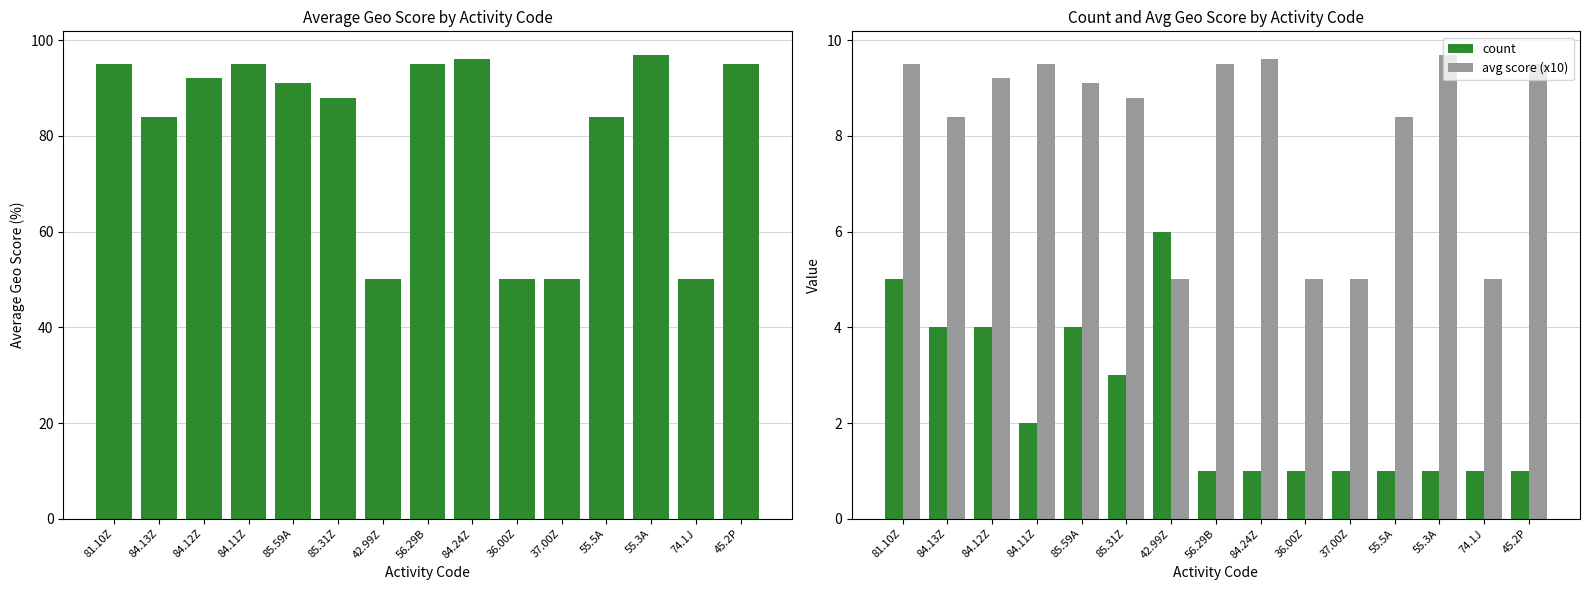

Where is avg geo_score nearest to the value 73?

84.13Z